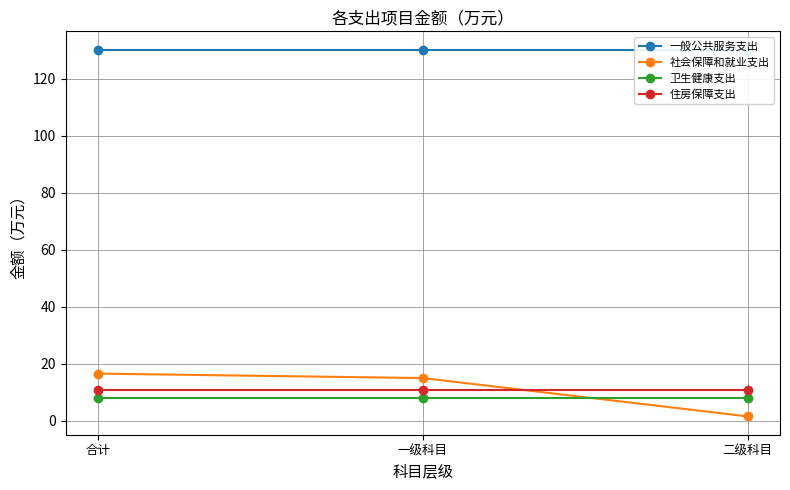

Between 合计 and 一级科目, which series saw the biggest shift?

社会保障和就业支出